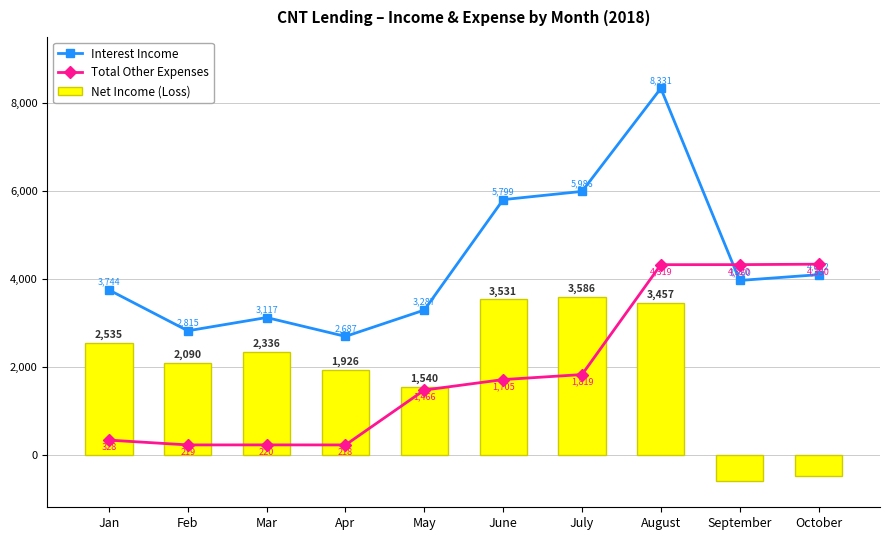

Is the value of Total Other Expenses at June greater than the value of Net Income (Loss) at May?

Yes